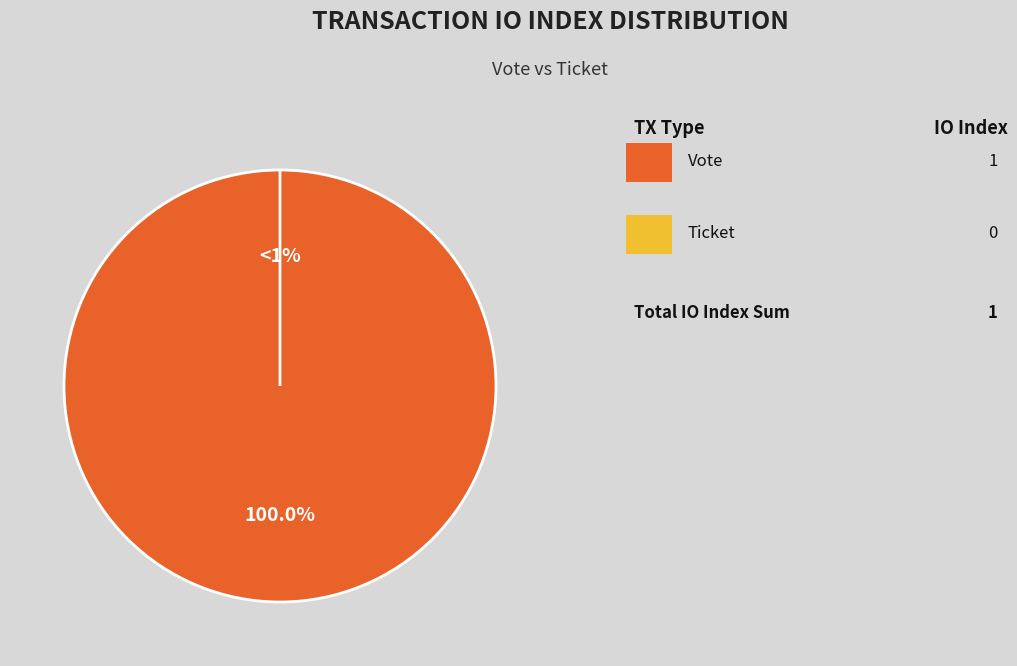

Rank the categories by value from highest to lowest.

Vote, Ticket